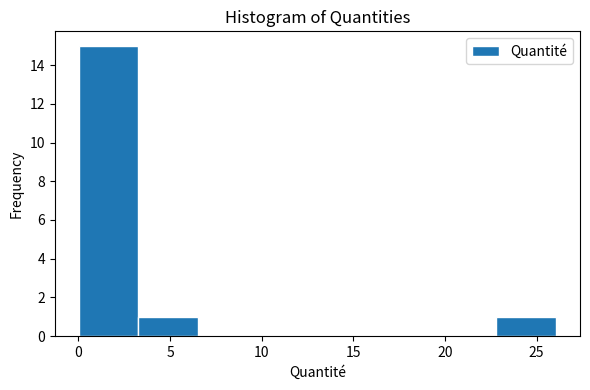

Reading left to right, list every bar in this chart as the range it spans on the x-axis followed by its height. Neither the bar edges nor the heights are printed on the chart, so give them approximately, as read against the axes.

0.0 to 3.5: 15
3.5 to 6.5: 1
6.5 to 10.0: 0
10.0 to 13.0: 0
13.0 to 16.5: 0
16.5 to 19.5: 0
19.5 to 23.0: 0
23.0 to 26.0: 1